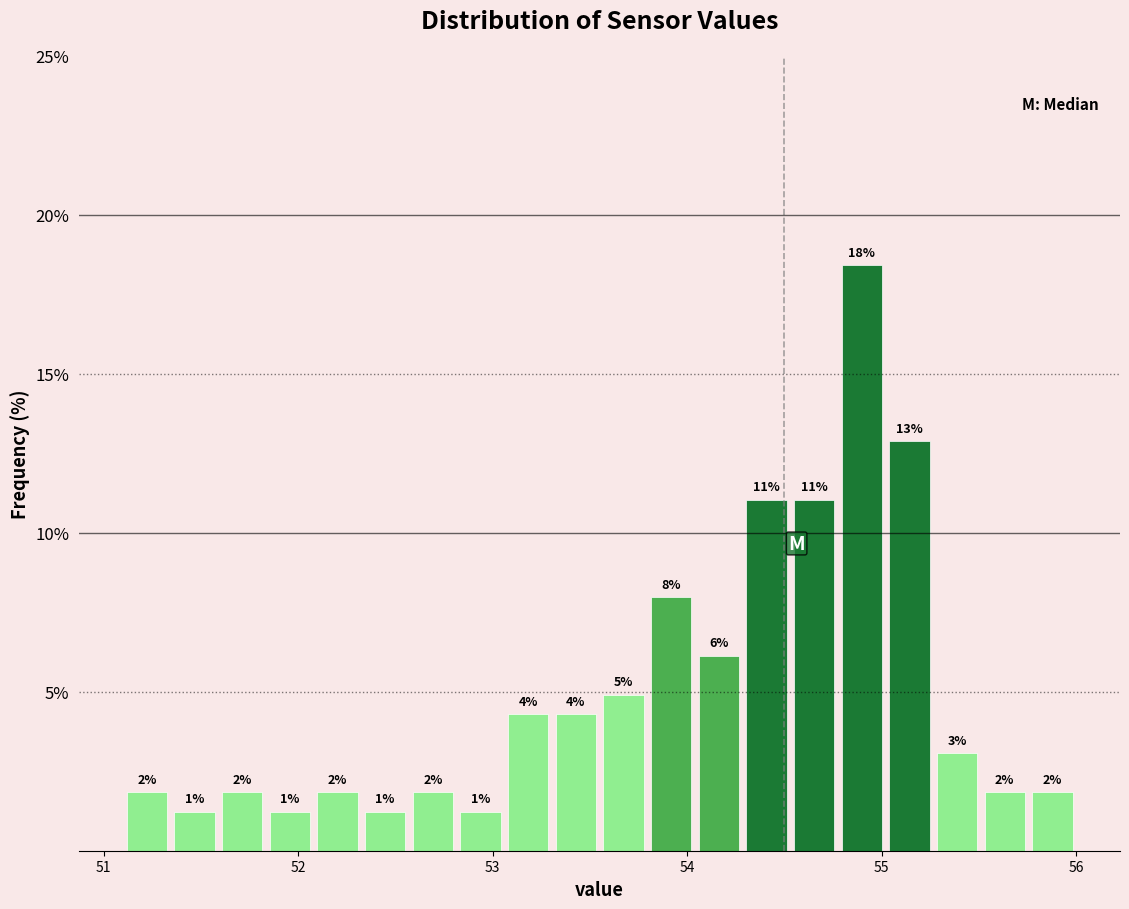

Around what value on the x-axis is the tallest bar? Give the approximate position of its centre, as read against the axis.

54.9